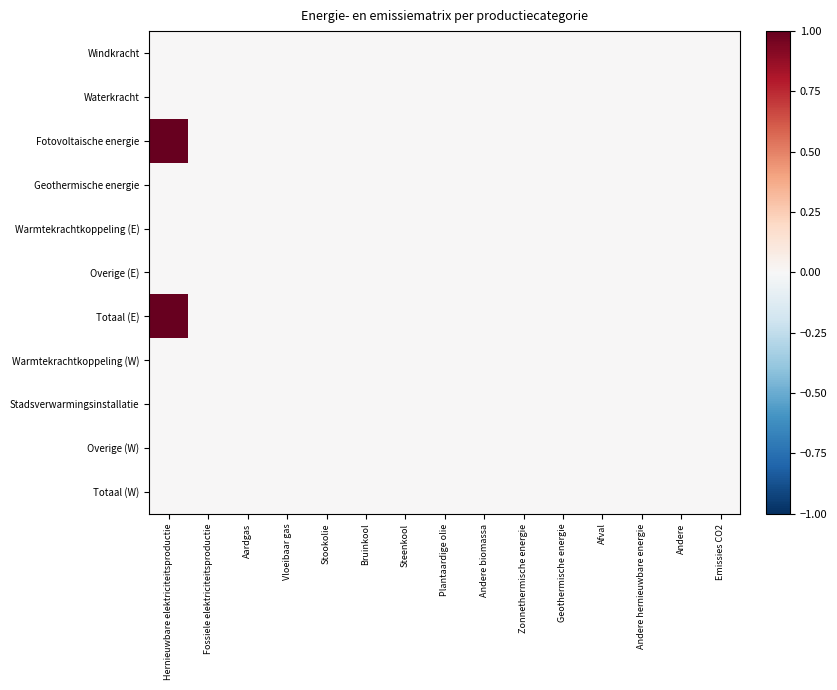

Reading right to left, list all the values displayed in this chart.

Windkracht: Emissies CO2=0	Andere=0	Andere hernieuwbare energie=0	Afval=0	Geothermische energie=0	Zonnethermische energie=0	Andere biomassa=0	Plantaardige olie=0	Steenkool=0	Bruinkool=0	Stookolie=0	Vloeibaar gas=0	Aardgas=0	Fossiele elektriciteitsproductie=0	Hernieuwbare elektriciteitsproductie=0
Waterkracht: Emissies CO2=0	Andere=0	Andere hernieuwbare energie=0	Afval=0	Geothermische energie=0	Zonnethermische energie=0	Andere biomassa=0	Plantaardige olie=0	Steenkool=0	Bruinkool=0	Stookolie=0	Vloeibaar gas=0	Aardgas=0	Fossiele elektriciteitsproductie=0	Hernieuwbare elektriciteitsproductie=0
Fotovoltaische energie: Emissies CO2=0	Andere=0	Andere hernieuwbare energie=0	Afval=0	Geothermische energie=0	Zonnethermische energie=0	Andere biomassa=0	Plantaardige olie=0	Steenkool=0	Bruinkool=0	Stookolie=0	Vloeibaar gas=0	Aardgas=0	Fossiele elektriciteitsproductie=0	Hernieuwbare elektriciteitsproductie=1
Geothermische energie: Emissies CO2=0	Andere=0	Andere hernieuwbare energie=0	Afval=0	Geothermische energie=0	Zonnethermische energie=0	Andere biomassa=0	Plantaardige olie=0	Steenkool=0	Bruinkool=0	Stookolie=0	Vloeibaar gas=0	Aardgas=0	Fossiele elektriciteitsproductie=0	Hernieuwbare elektriciteitsproductie=0
Warmtekrachtkoppeling (E): Emissies CO2=0	Andere=0	Andere hernieuwbare energie=0	Afval=0	Geothermische energie=0	Zonnethermische energie=0	Andere biomassa=0	Plantaardige olie=0	Steenkool=0	Bruinkool=0	Stookolie=0	Vloeibaar gas=0	Aardgas=0	Fossiele elektriciteitsproductie=0	Hernieuwbare elektriciteitsproductie=0
Overige (E): Emissies CO2=0	Andere=0	Andere hernieuwbare energie=0	Afval=0	Geothermische energie=0	Zonnethermische energie=0	Andere biomassa=0	Plantaardige olie=0	Steenkool=0	Bruinkool=0	Stookolie=0	Vloeibaar gas=0	Aardgas=0	Fossiele elektriciteitsproductie=0	Hernieuwbare elektriciteitsproductie=0
Totaal (E): Emissies CO2=0	Andere=0	Andere hernieuwbare energie=0	Afval=0	Geothermische energie=0	Zonnethermische energie=0	Andere biomassa=0	Plantaardige olie=0	Steenkool=0	Bruinkool=0	Stookolie=0	Vloeibaar gas=0	Aardgas=0	Fossiele elektriciteitsproductie=0	Hernieuwbare elektriciteitsproductie=1
Warmtekrachtkoppeling (W): Emissies CO2=0	Andere=0	Andere hernieuwbare energie=0	Afval=0	Geothermische energie=0	Zonnethermische energie=0	Andere biomassa=0	Plantaardige olie=0	Steenkool=0	Bruinkool=0	Stookolie=0	Vloeibaar gas=0	Aardgas=0	Fossiele elektriciteitsproductie=0	Hernieuwbare elektriciteitsproductie=0
Stadsverwarmingsinstallatie: Emissies CO2=0	Andere=0	Andere hernieuwbare energie=0	Afval=0	Geothermische energie=0	Zonnethermische energie=0	Andere biomassa=0	Plantaardige olie=0	Steenkool=0	Bruinkool=0	Stookolie=0	Vloeibaar gas=0	Aardgas=0	Fossiele elektriciteitsproductie=0	Hernieuwbare elektriciteitsproductie=0
Overige (W): Emissies CO2=0	Andere=0	Andere hernieuwbare energie=0	Afval=0	Geothermische energie=0	Zonnethermische energie=0	Andere biomassa=0	Plantaardige olie=0	Steenkool=0	Bruinkool=0	Stookolie=0	Vloeibaar gas=0	Aardgas=0	Fossiele elektriciteitsproductie=0	Hernieuwbare elektriciteitsproductie=0
Totaal (W): Emissies CO2=0	Andere=0	Andere hernieuwbare energie=0	Afval=0	Geothermische energie=0	Zonnethermische energie=0	Andere biomassa=0	Plantaardige olie=0	Steenkool=0	Bruinkool=0	Stookolie=0	Vloeibaar gas=0	Aardgas=0	Fossiele elektriciteitsproductie=0	Hernieuwbare elektriciteitsproductie=0